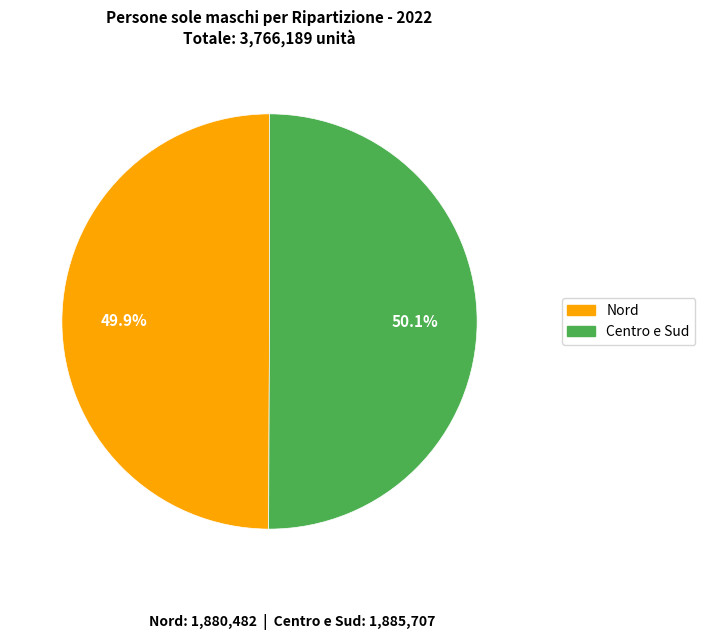

Do Nord and Centro e Sud together represent more than half of the pie?

Yes